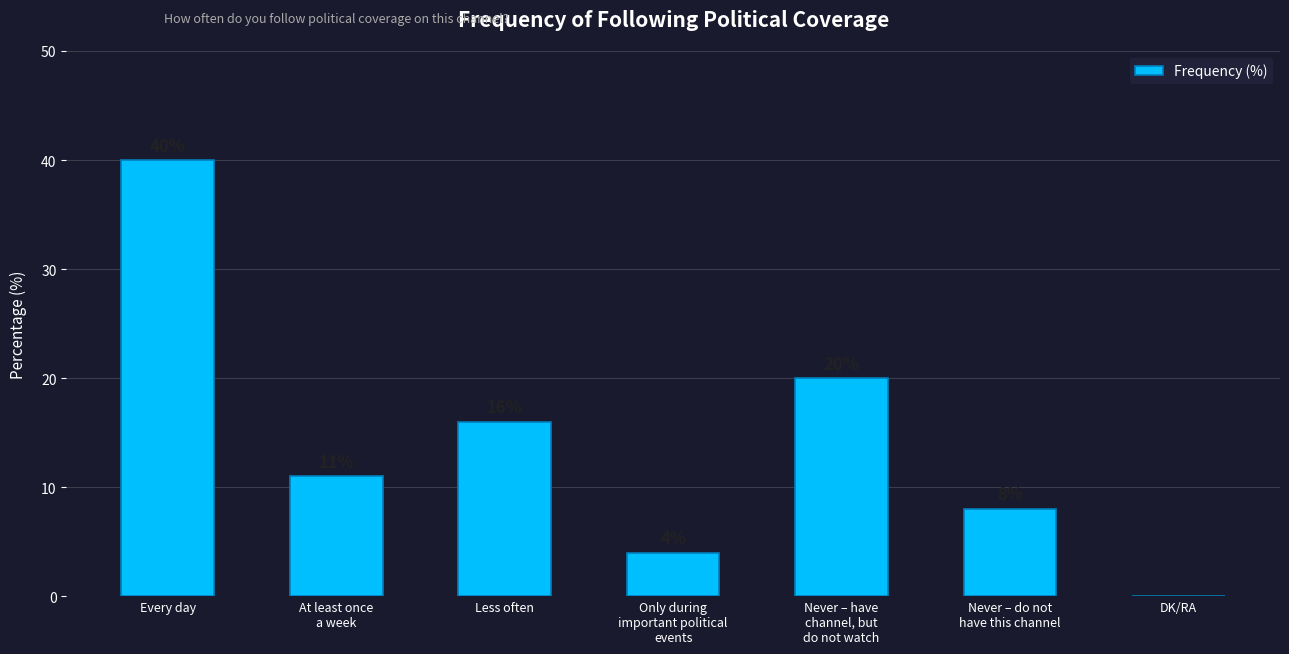

At which category does the chart reach its peak across all series?

Every day